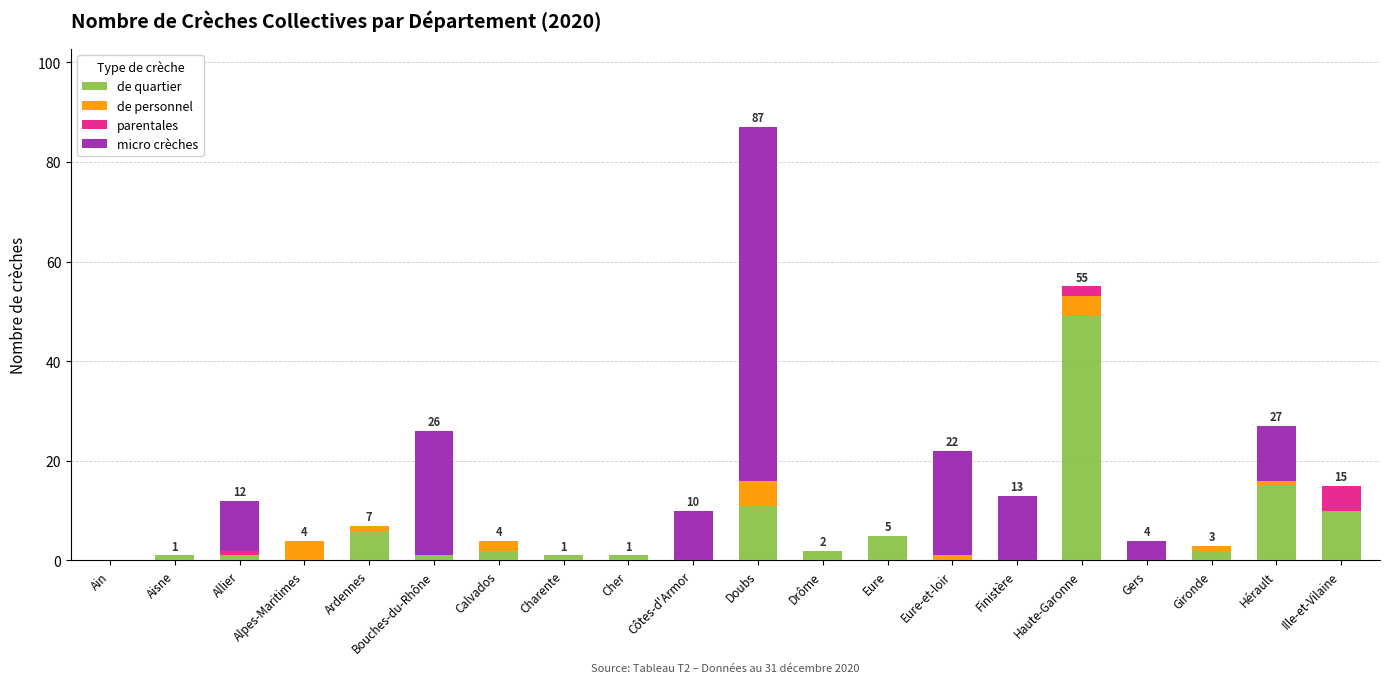

At which category is the sum across all series the highest?

Doubs